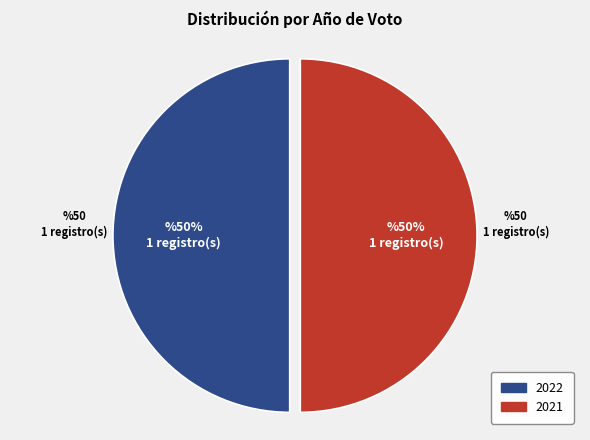

True or false: 2021 accounts for 50% of the total.

True